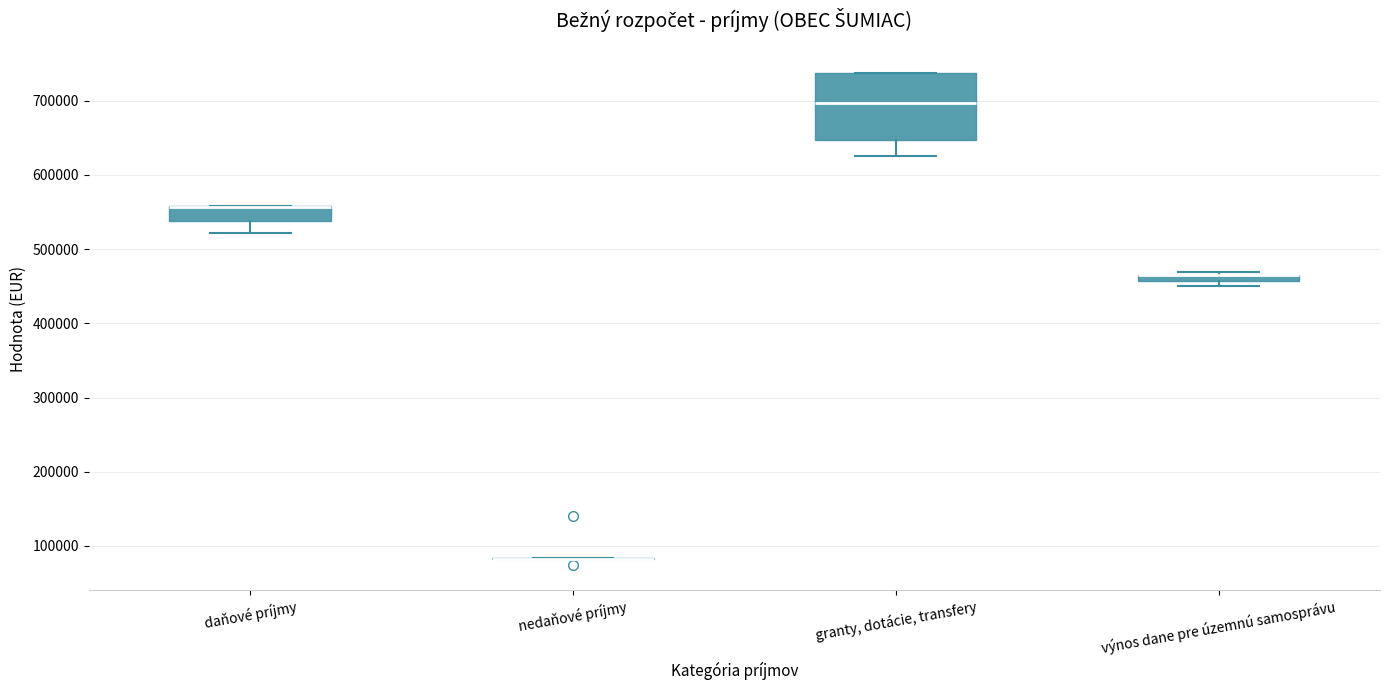

Where is the lower edge of the box for daňové príjmy on the y-axis? The values are not printed on the chart, so give them approximately, as read against the axis.

540000